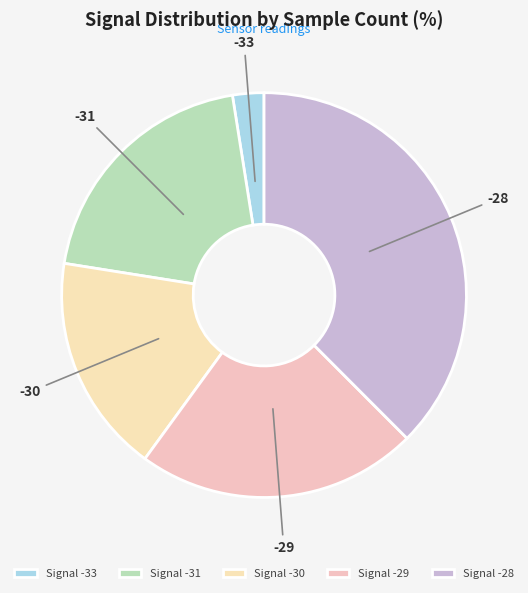

How many slices are in this pie chart?

5